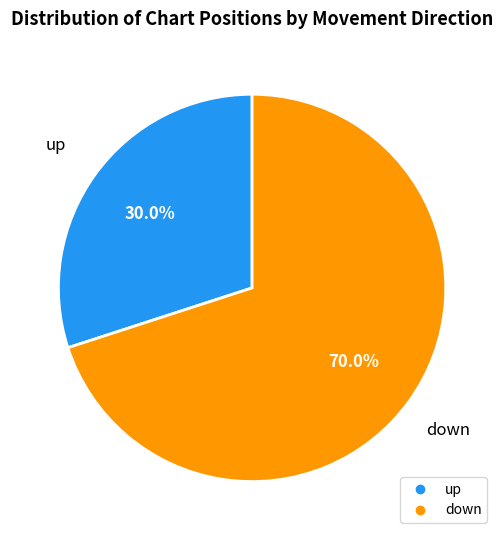

Is there any slice that represents more than half of the pie?

Yes